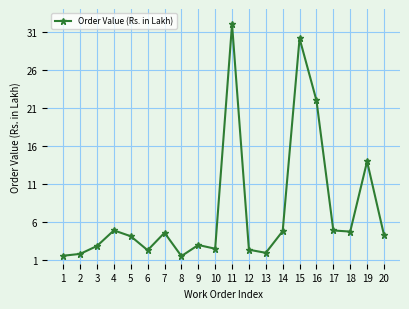

Approximately how many times larger is the value at 8 compared to 20?

0.4